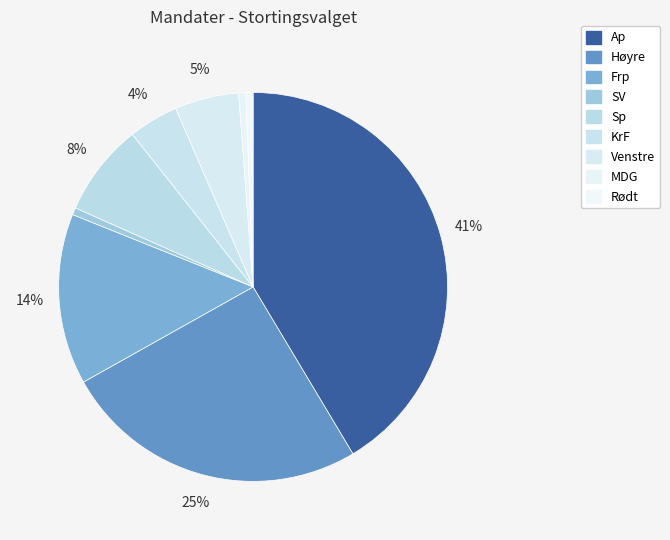

Do Rødt and Venstre together represent more than half of the pie?

No